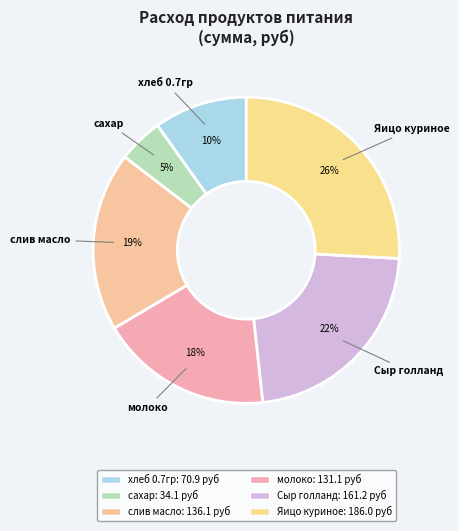

Is it true that молоко is 32% of the pie?

False